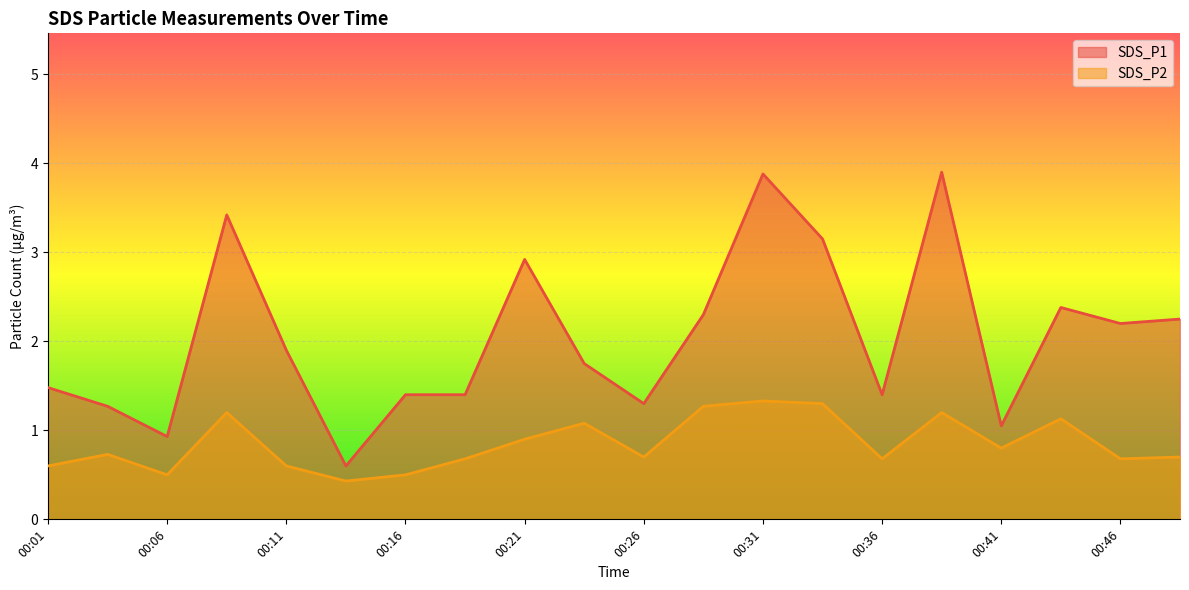

At which category is the sum across all series the highest?

00:31